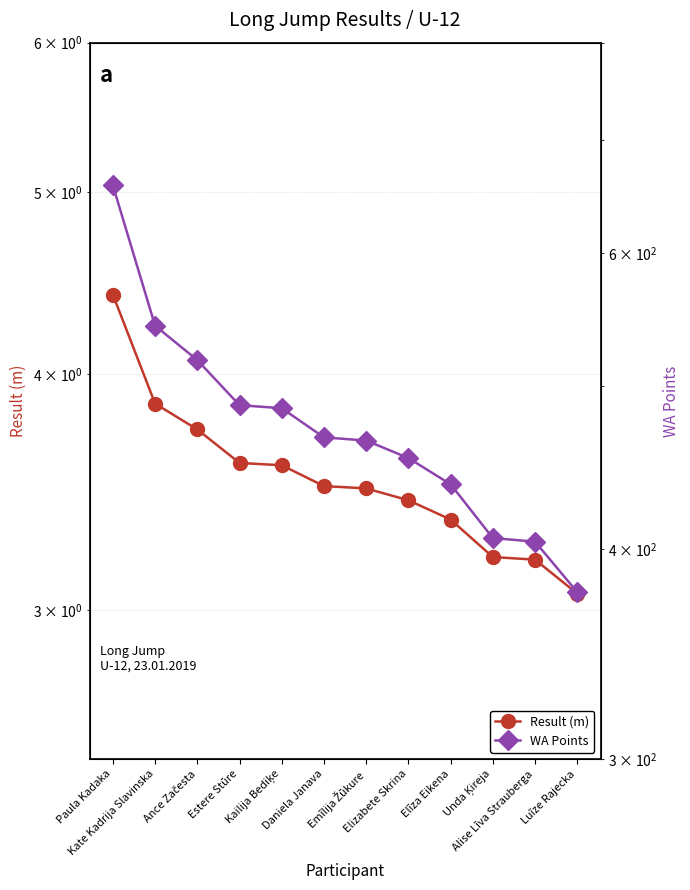

Reading left to right, transcribe all the data shown in this chart.

Result (m): Paula Kadaka=4.4	Kate Kadrija Slavinska=3.9	Ance Začesta=3.7	Estere Stūre=3.6	Kailija Bediķe=3.6	Daniela Janava=3.5	Emīlija Žūkure=3.5	Elizabete Skrina=3.4	Elīza Eikena=3.4	Unda Ķireja=3.2	Alise Līva Strauberga=3.2	Luīze Rajecka=3.1
WA Points: Paula Kadaka=658.0	Kate Kadrija Slavinska=543.0	Ance Začesta=518.0	Estere Stūre=487.0	Kailija Bediķe=485.0	Daniela Janava=466.0	Emīlija Žūkure=464.0	Elizabete Skrina=453.0	Elīza Eikena=437.0	Unda Ķireja=406.0	Alise Līva Strauberga=404.0	Luīze Rajecka=377.0